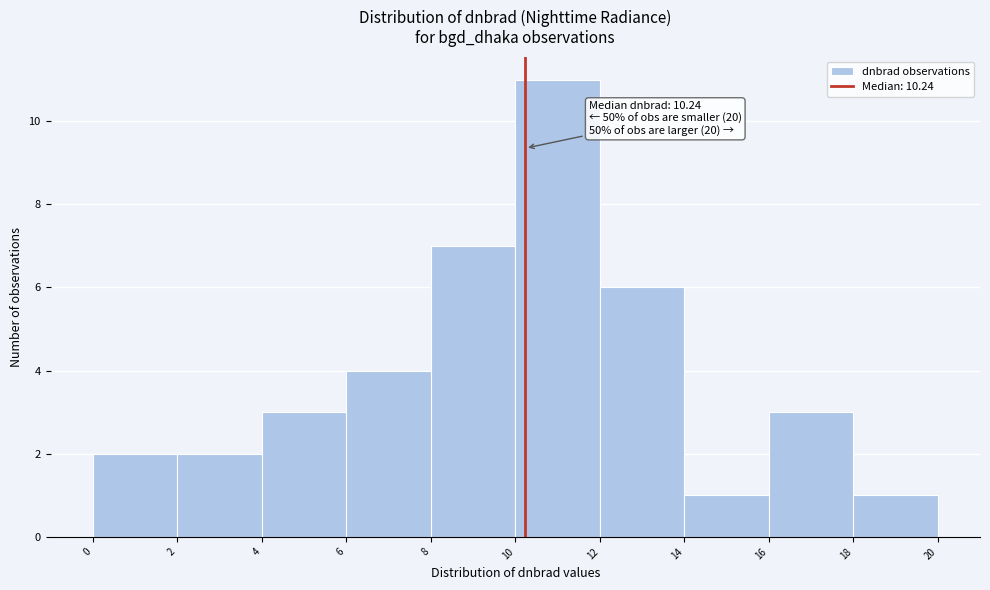

Which range on the x-axis has the tallest bar?

10 to 12